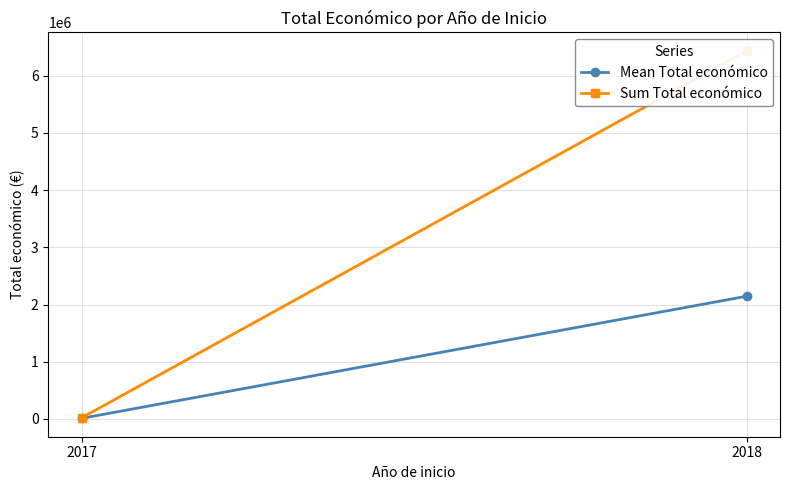

Is the value of Sum Total económico at 2018 greater than the value of Mean Total económico at 2018?

Yes